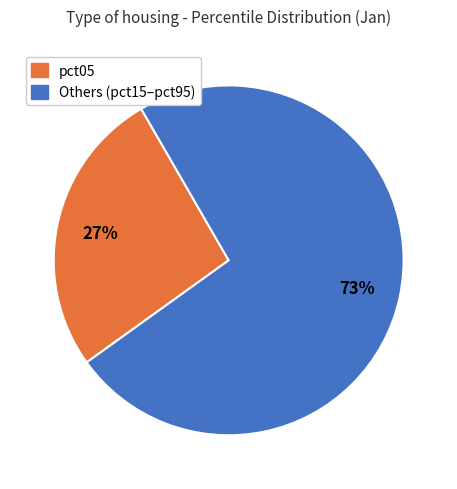

Is there a majority slice in this chart?

Yes